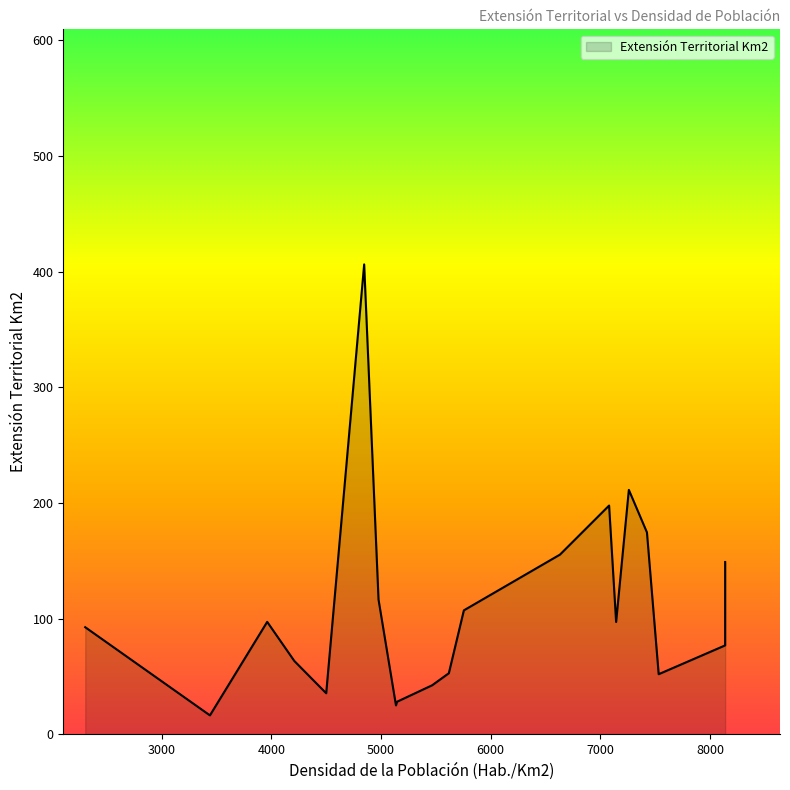

What value does the data have at 7080?

197.9